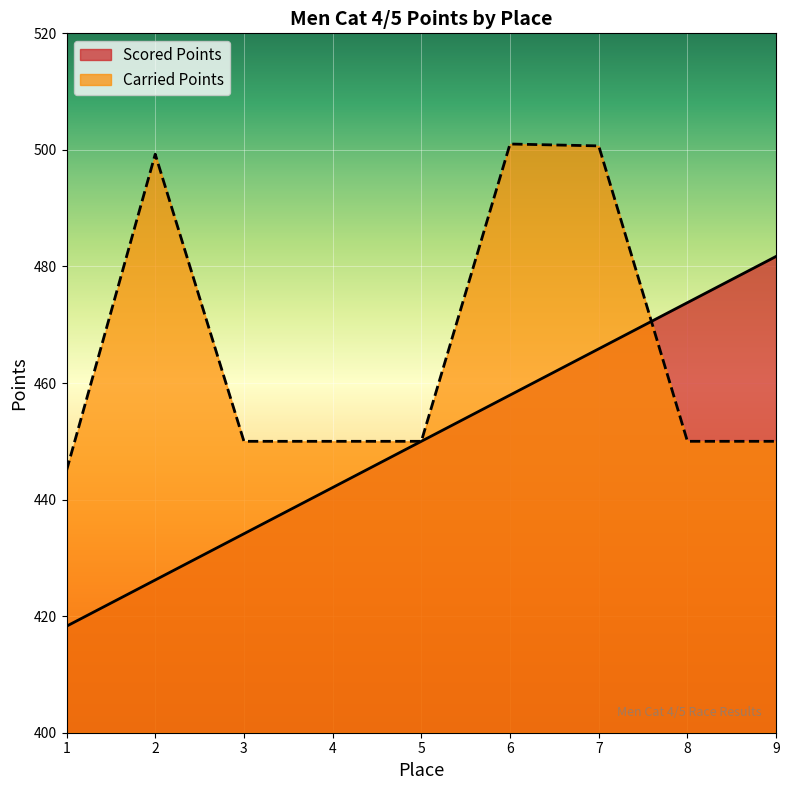

List the series in order of their overall mean, lowest first.

Scored Points, Carried Points